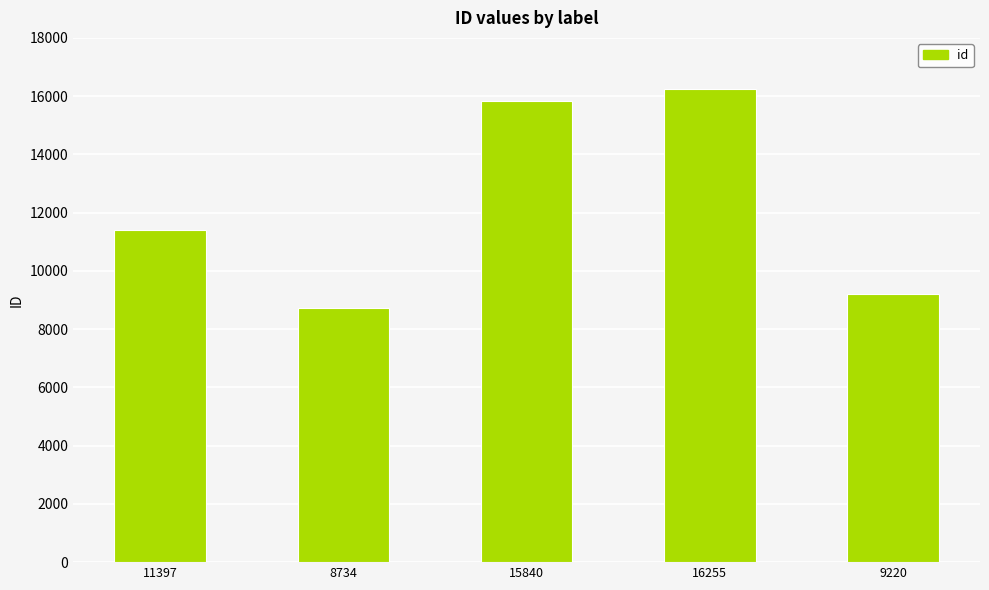

Is it true that the value at 15840 is 15840?

True